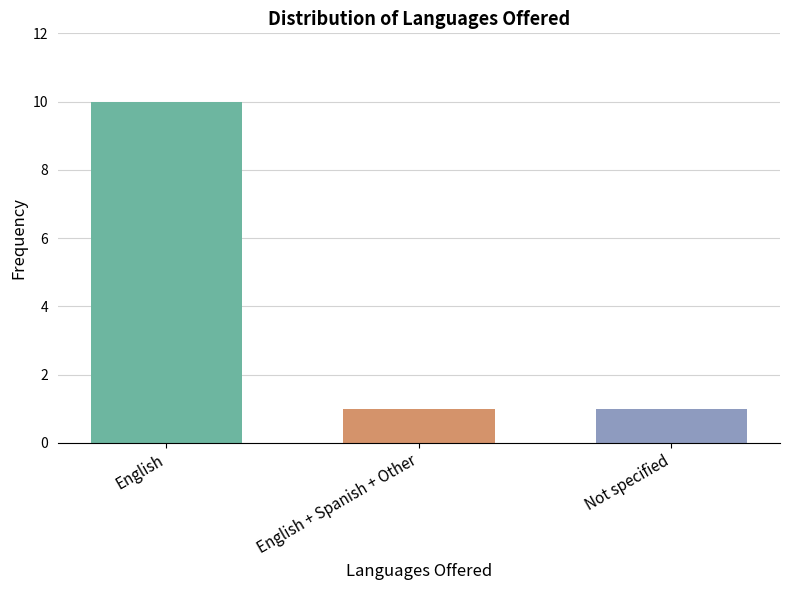

Reading left to right, list all the values displayed in this chart.

English=10	English + Spanish + Other=1	Not specified=1